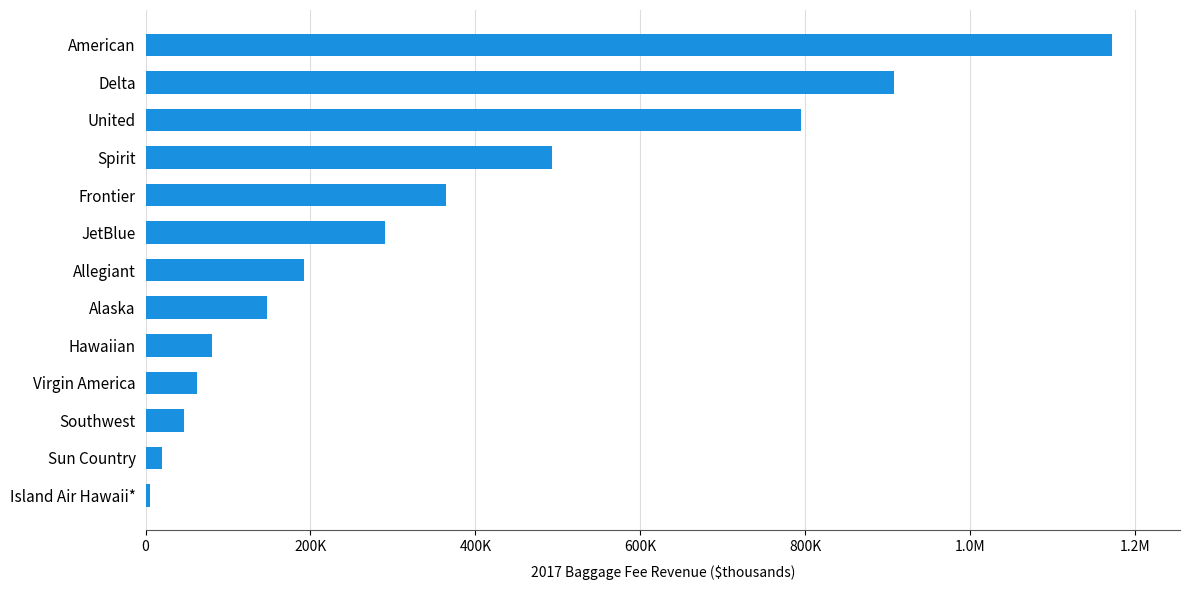

Rank the categories by value from highest to lowest.

American, Delta, United, Spirit, Frontier, JetBlue, Allegiant, Alaska, Hawaiian, Virgin America, Southwest, Sun Country, Island Air Hawaii*